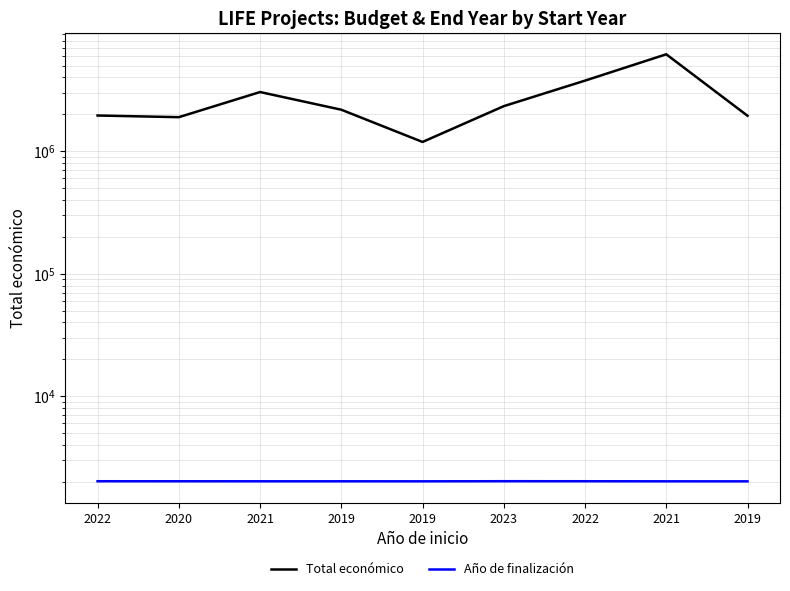

What is the difference between the second highest and minimum values in the Total económico series?

2575647